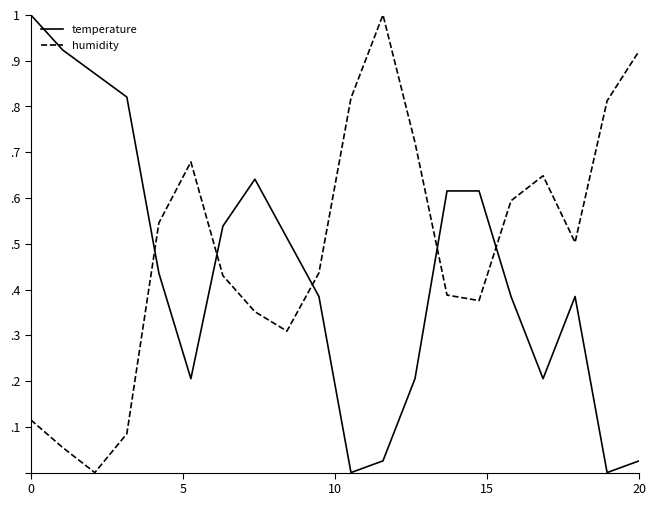

What are all the series names shown in the legend?

temperature, humidity